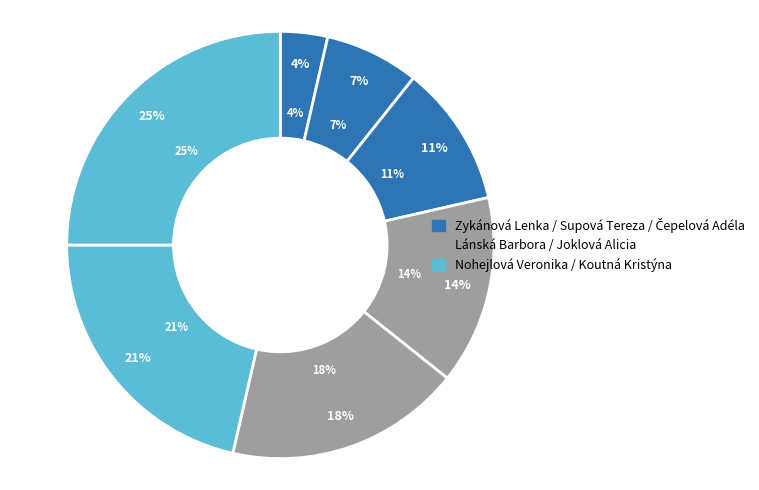

Does Čepelová Adéla represent more than half of the total?

No